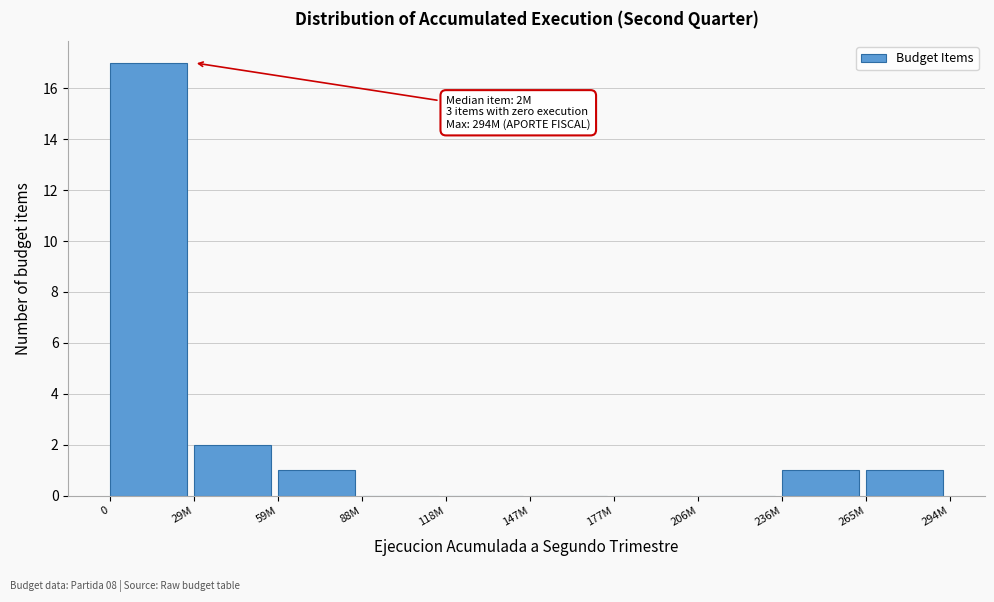

Reading left to right, transcribe all the data shown in this chart.

0=17	29M=2	59M=1	88M=0	118M=0	147M=0	177M=0	206M=0	236M=1	265M=1